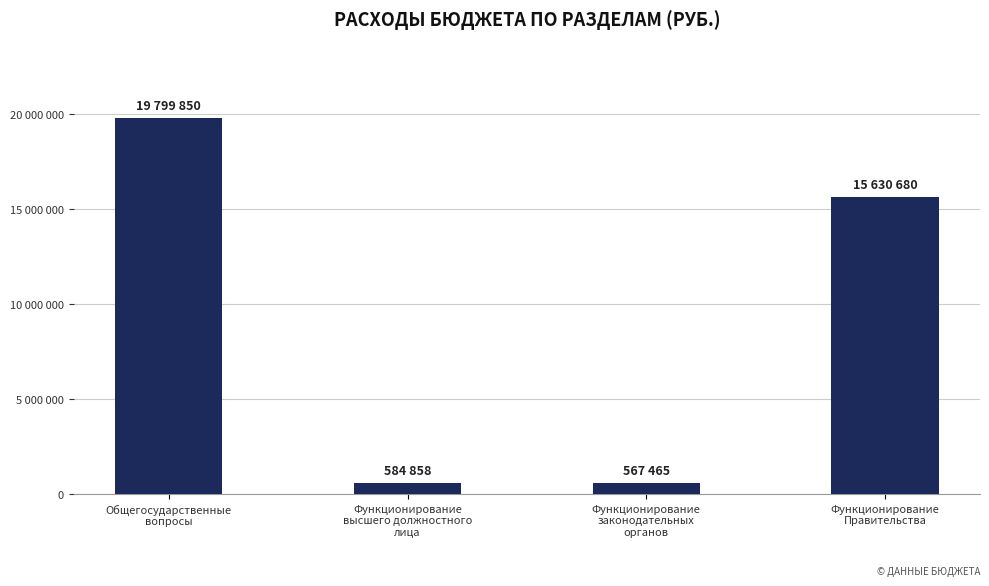

What position from the right is Функционирование
высшего должностного
лица?

3